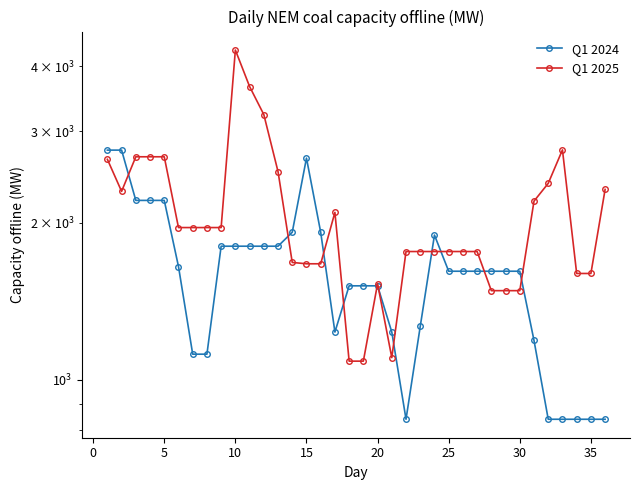

How many categories are shown in the chart?

36